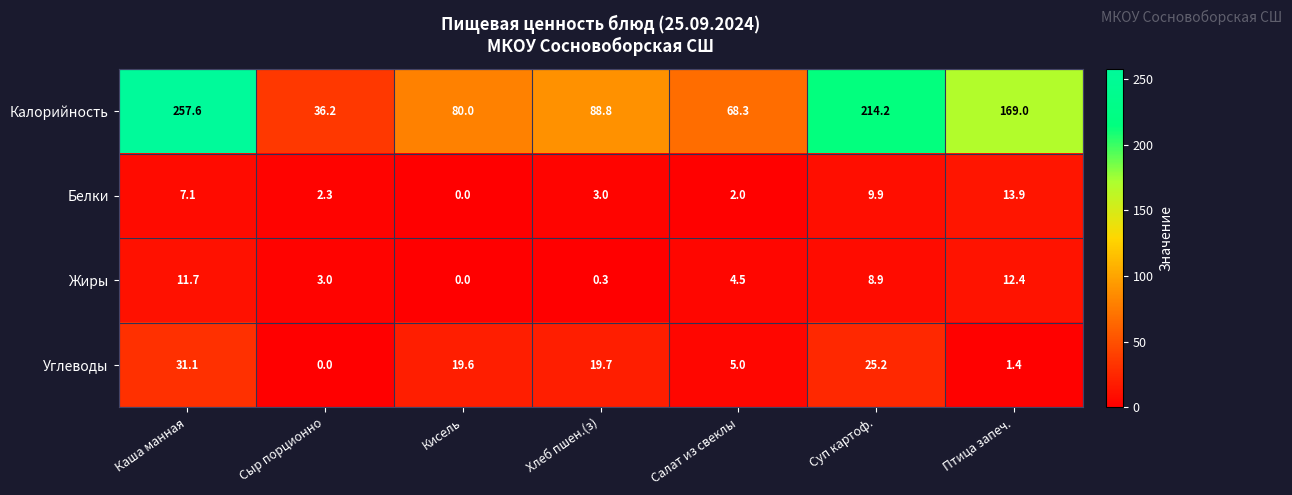

What is the difference between the maximum and minimum values in the Жиры series?

12.4